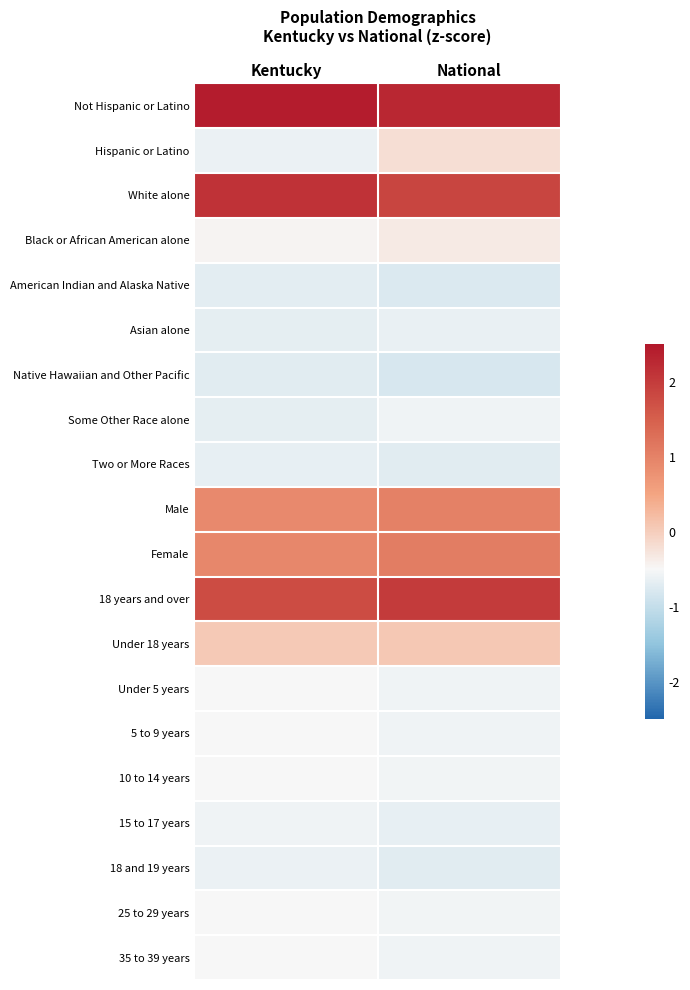

Reading left to right, list all the values displayed in this chart.

Not Hispanic or Latino: Kentucky=2.4	National=2.3
Hispanic or Latino: Kentucky=-0.6	National=-0.2
White alone: Kentucky=2.1	National=1.9
Black or African American alone: Kentucky=-0.5	National=-0.3
American Indian and Alaska Native: Kentucky=-0.7	National=-0.8
Asian alone: Kentucky=-0.7	National=-0.6
Native Hawaiian and Other Pacific: Kentucky=-0.7	National=-0.8
Some Other Race alone: Kentucky=-0.7	National=-0.6
Two or More Races: Kentucky=-0.7	National=-0.7
Male: Kentucky=0.9	National=1.0
Female: Kentucky=0.9	National=1.1
18 years and over: Kentucky=1.8	National=2.0
Under 18 years: Kentucky=0.1	National=0.1
Under 5 years: Kentucky=-0.5	National=-0.6
5 to 9 years: Kentucky=-0.5	National=-0.6
10 to 14 years: Kentucky=-0.5	National=-0.6
15 to 17 years: Kentucky=-0.6	National=-0.7
18 and 19 years: Kentucky=-0.6	National=-0.7
25 to 29 years: Kentucky=-0.5	National=-0.6
35 to 39 years: Kentucky=-0.5	National=-0.6